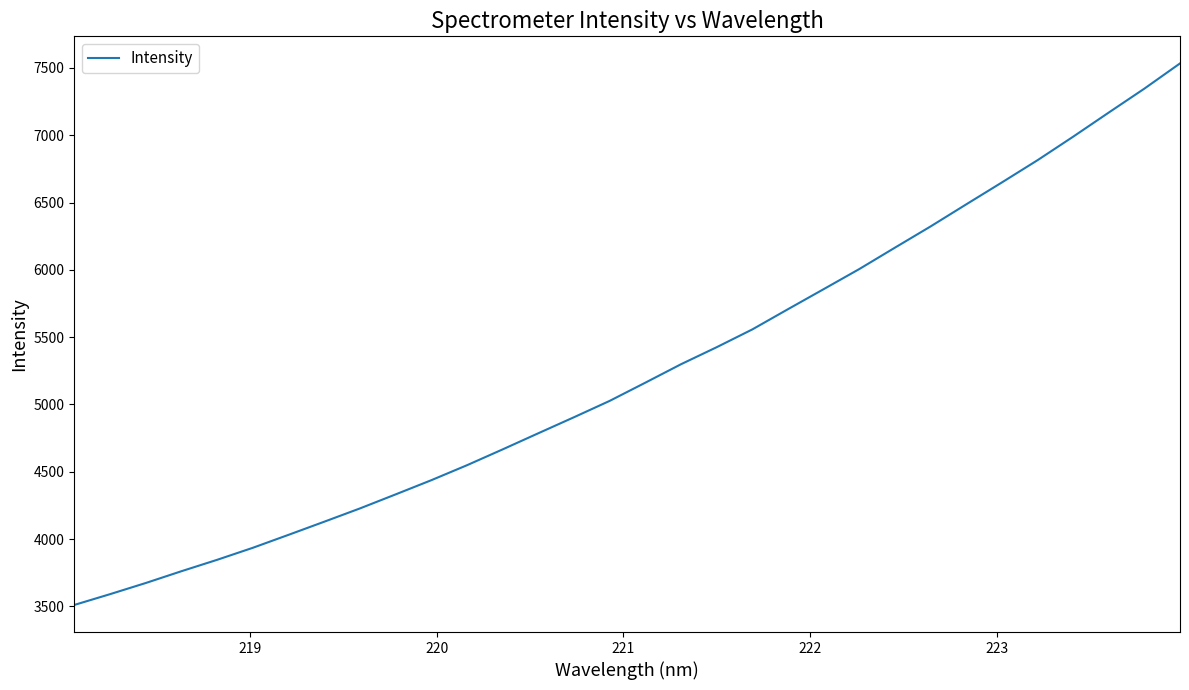

Does the chart display data point markers on the line(s)?

No